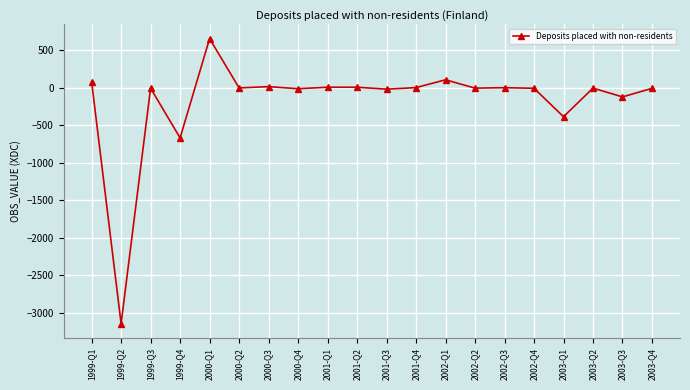

True or false: there are more than 2 points higher than both neighbors.

True